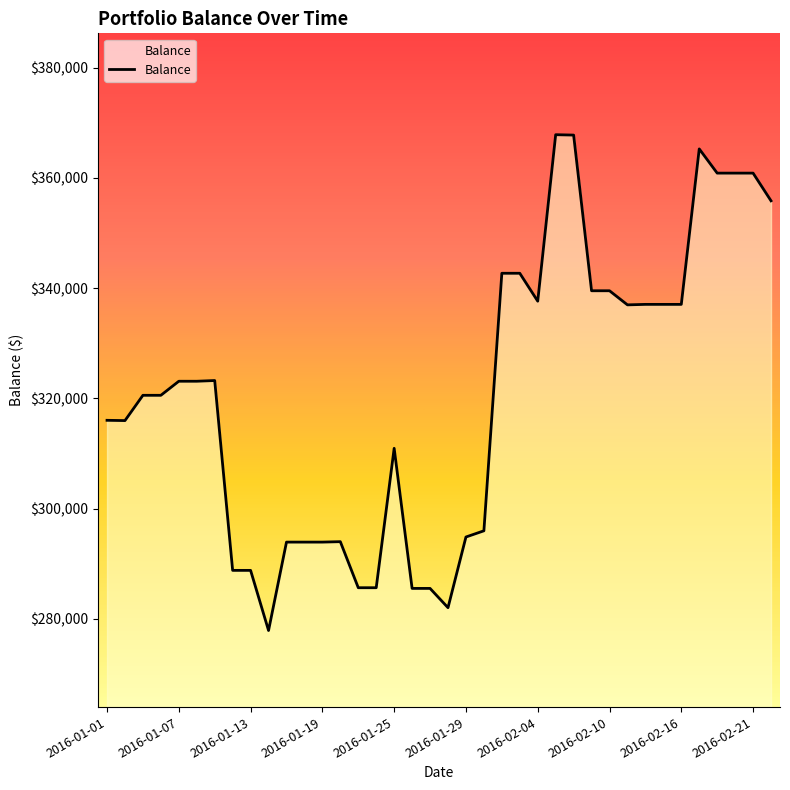

What is the smallest value displayed?

277881.3